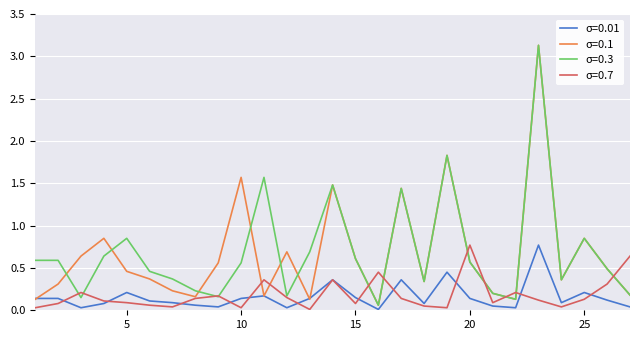

What is the greatest value displayed?

3.1